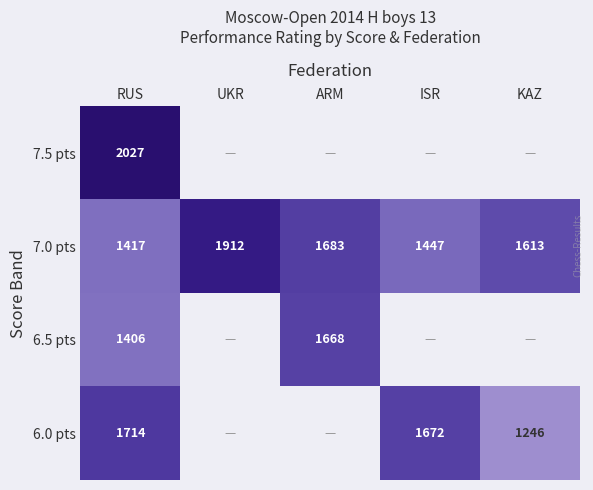

At which category is the sum across all series the highest?

RUS